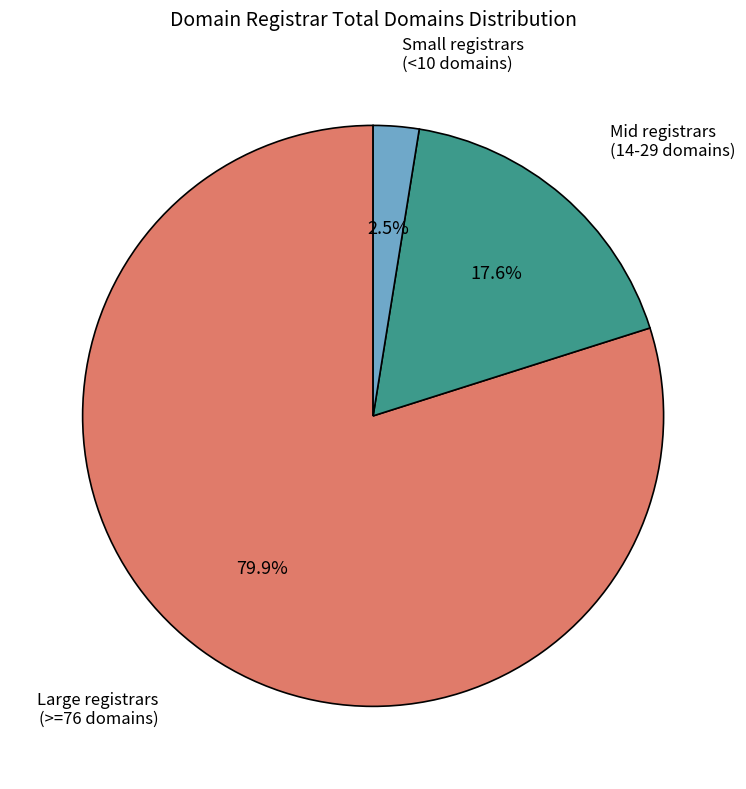

Is there a majority slice in this chart?

Yes